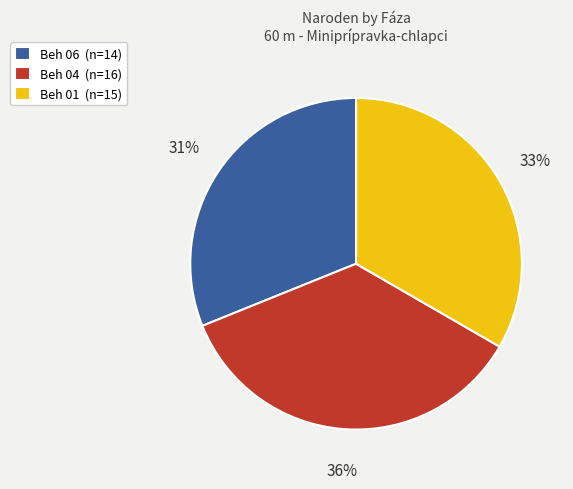

Does Beh 06 account for over 50% of the chart?

No